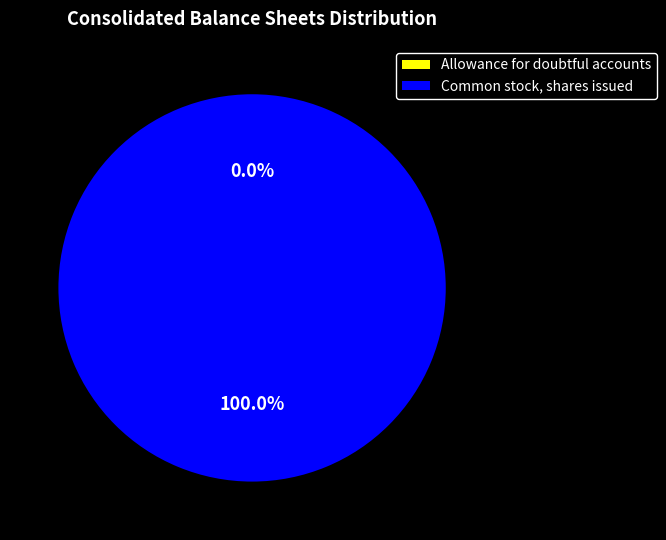

What percentage is the Common stock, shares issued slice, to the nearest percent?

100%